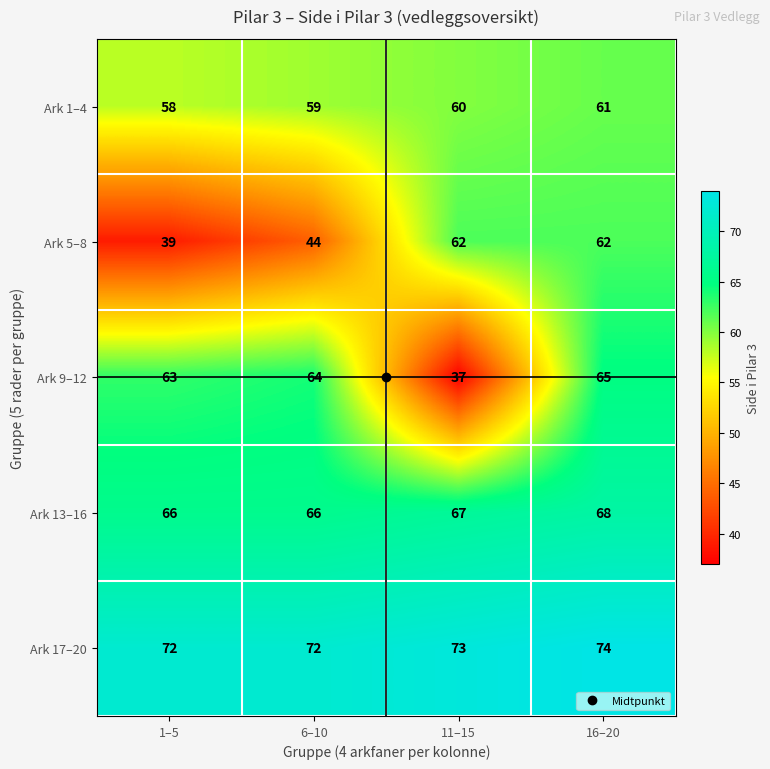

Count the Ark 1–4 values in the range 59 to 61.

3